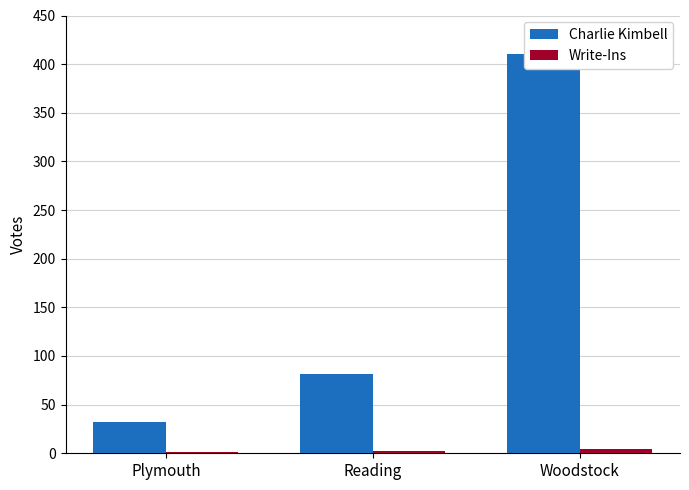

What is the label of the 2nd bar from the left?

Reading